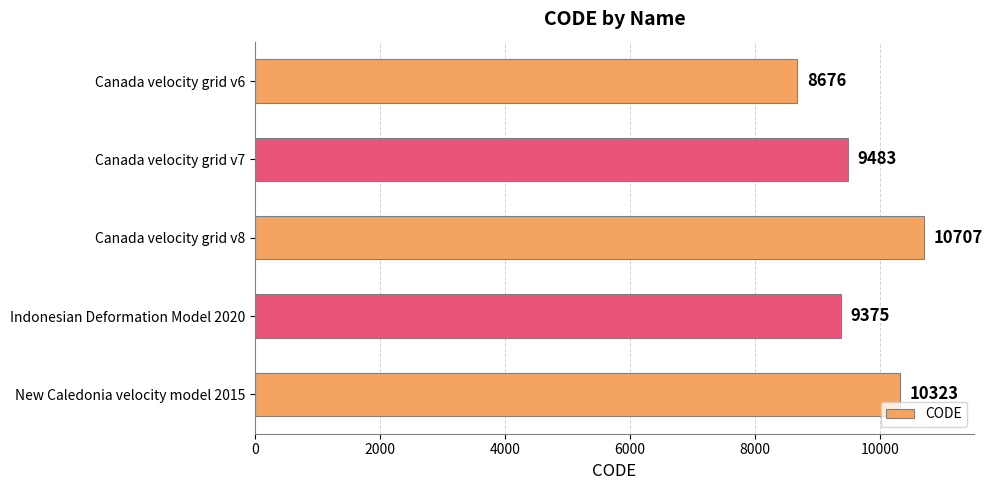

Which label corresponds to the largest value in the chart?

Canada velocity grid v8